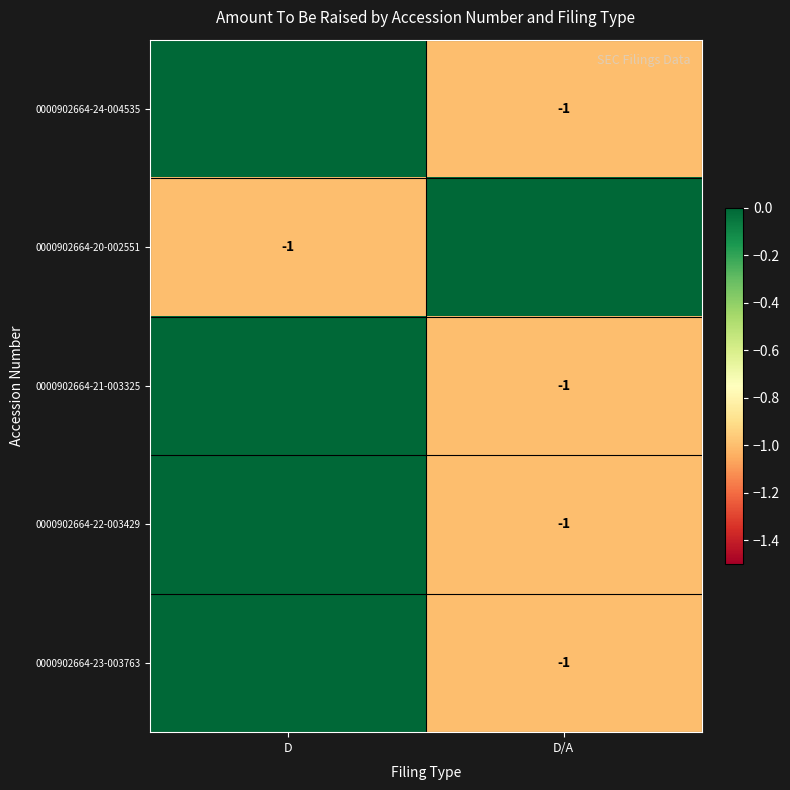

The value of 0000902664-20-002551 at D is -1. True or false?

True